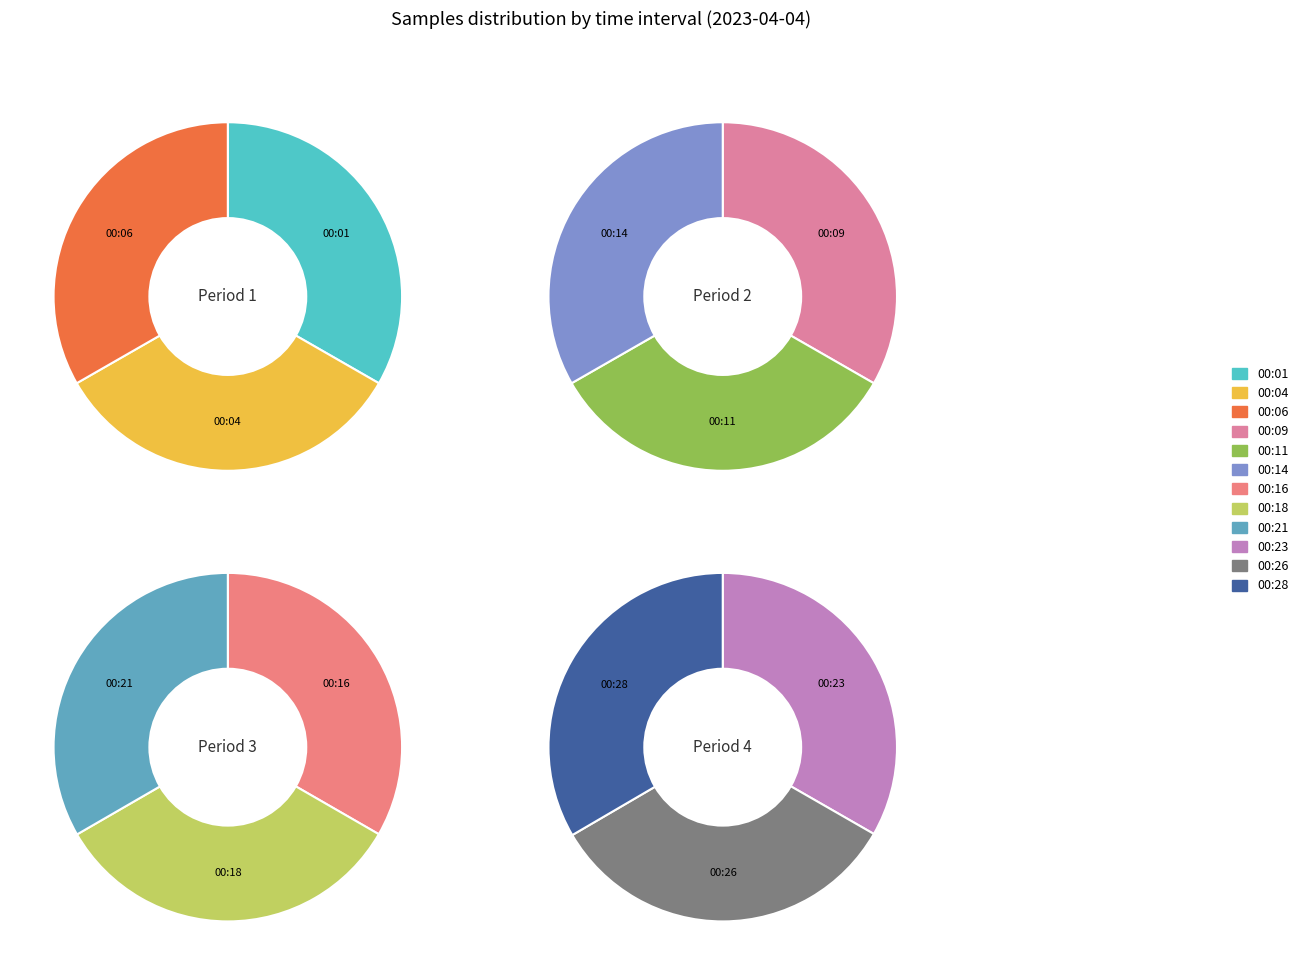

Is it true that 00:16 is 1% of the pie?

False